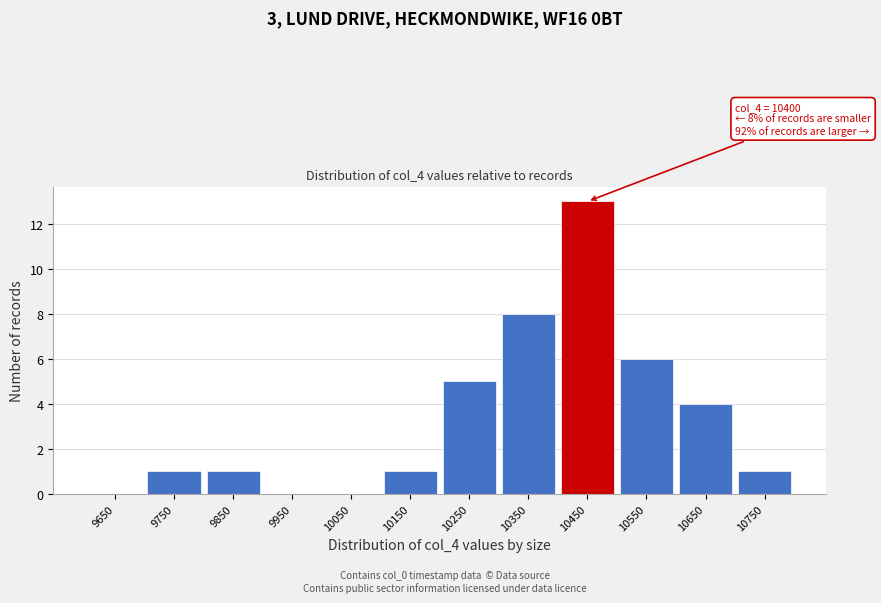

Which range on the x-axis has the tallest bar?

10400 to 10500